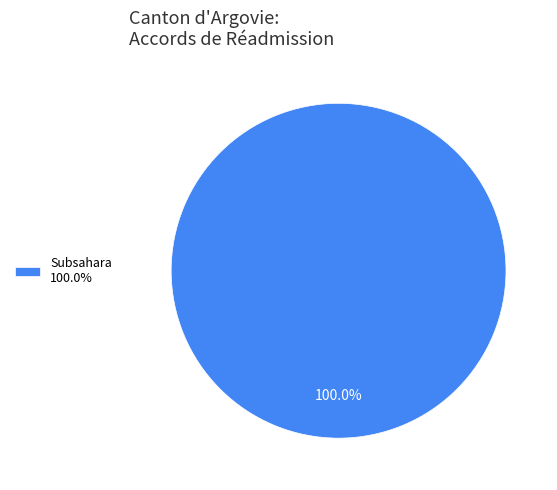

Rank the categories by value from highest to lowest.

Subsahara 100.0%